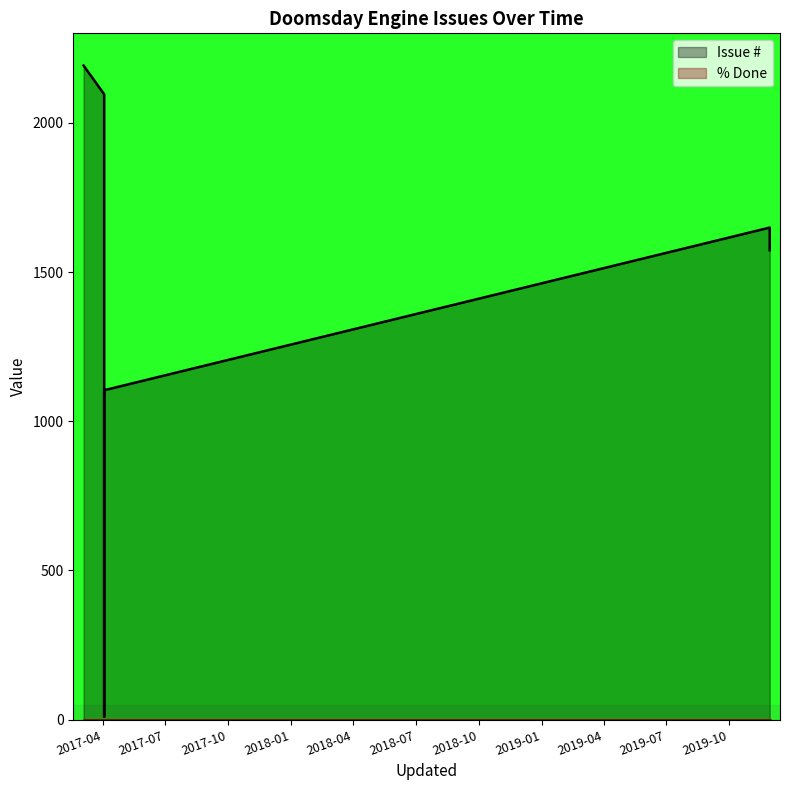

What is the value of the Issue # point at the 4th from the left?

1649